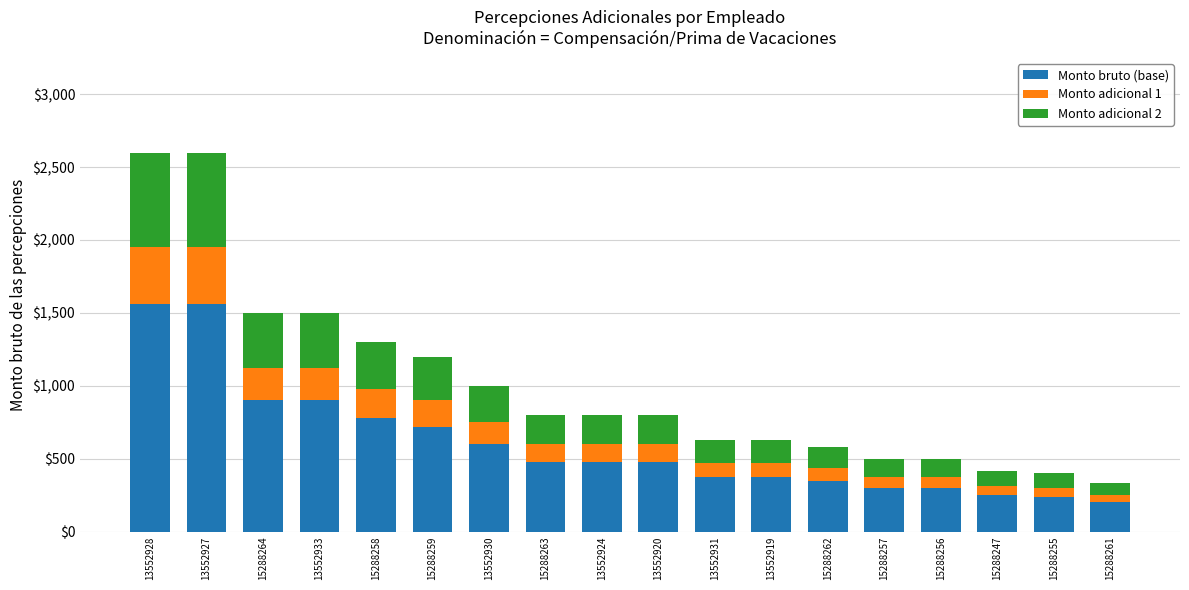

True or false: Monto bruto (base) has a value of 480.0 at 13552920.

True